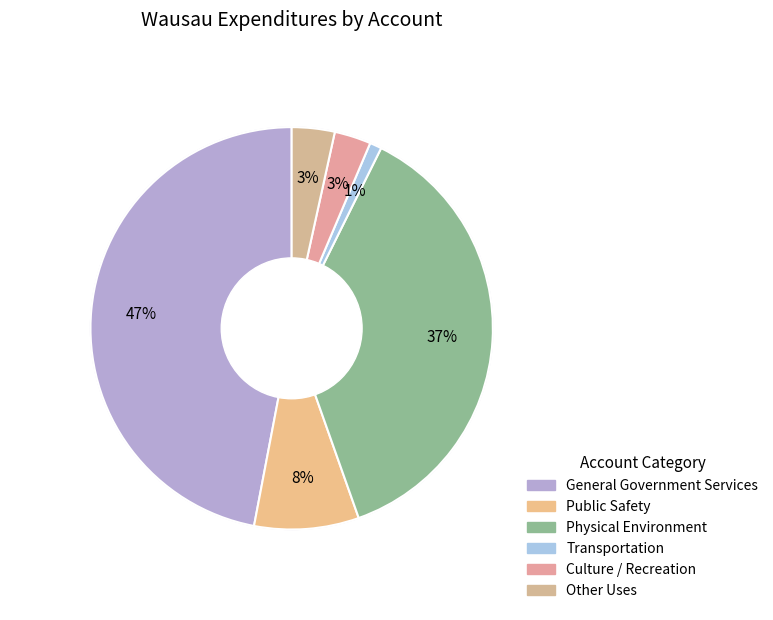

The Culture / Recreation slice represents 3% of the pie. True or false?

True